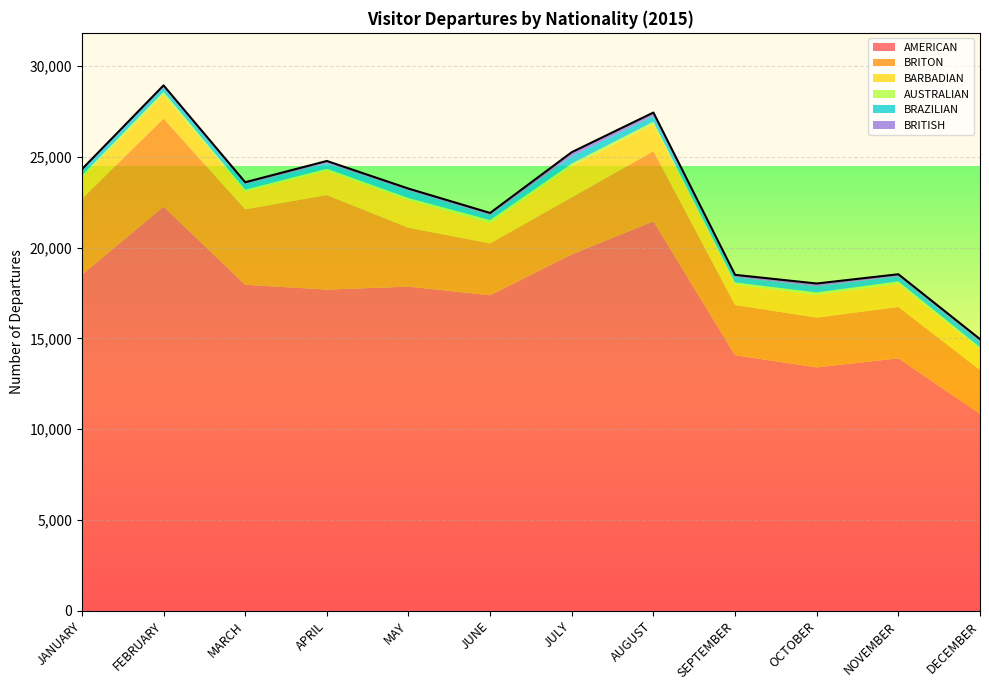

At which label does AUSTRALIAN reach its minimum?

APRIL